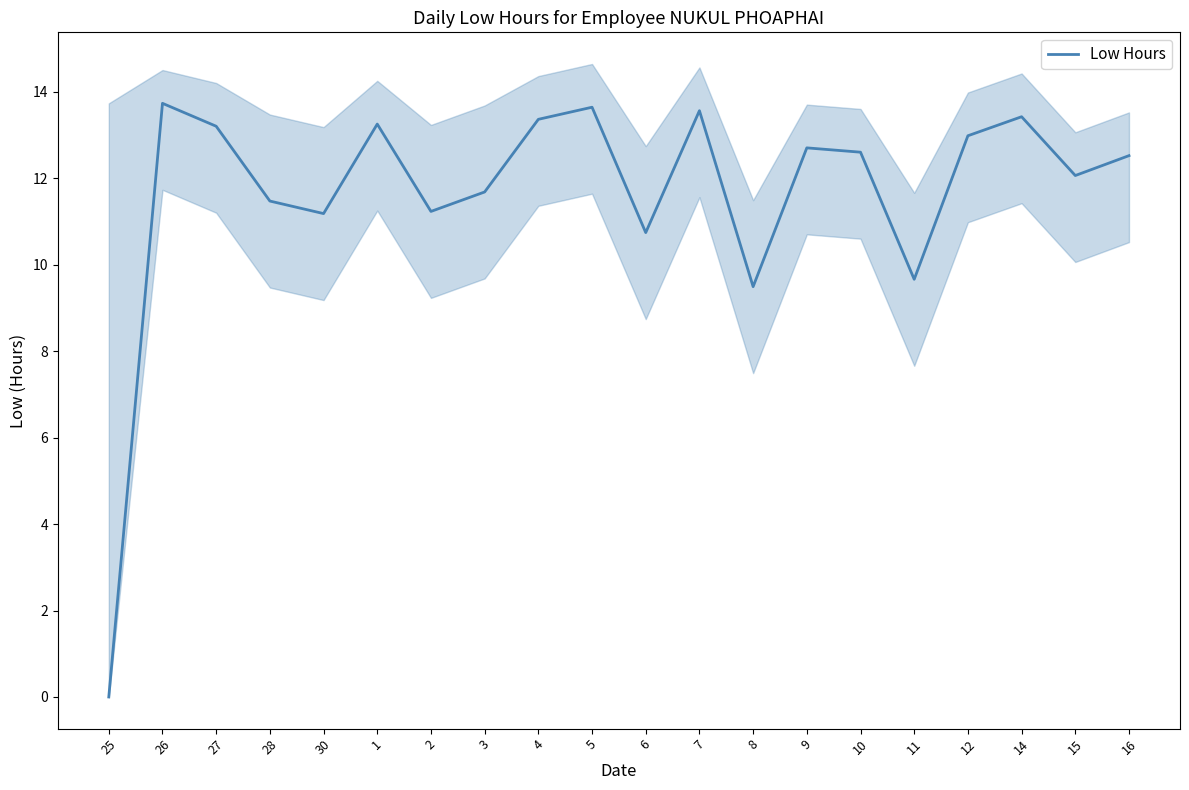

What is the change in value from 26 to 1?

-0.5